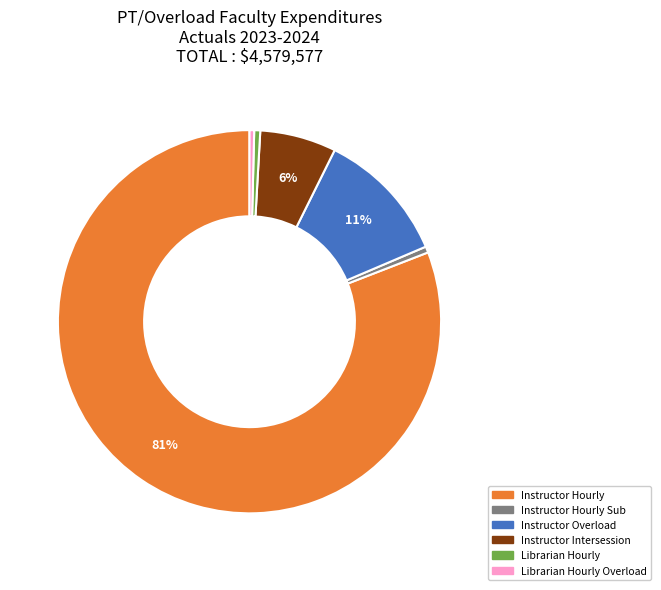

Is there any slice that represents more than half of the pie?

Yes